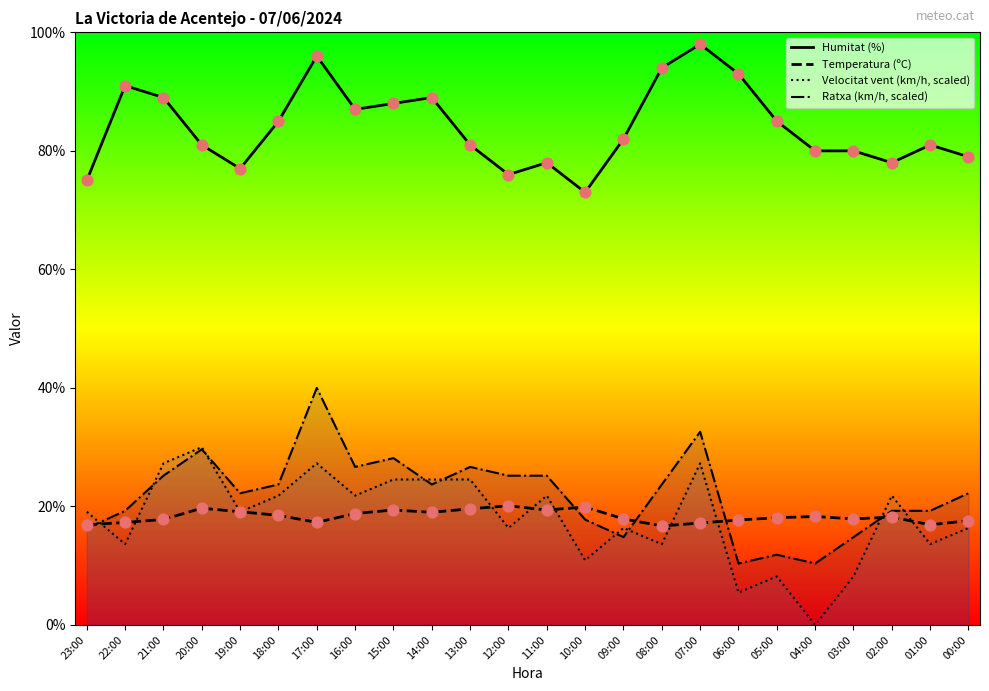

Which series reaches the maximum Y coordinate?

Humitat (%)